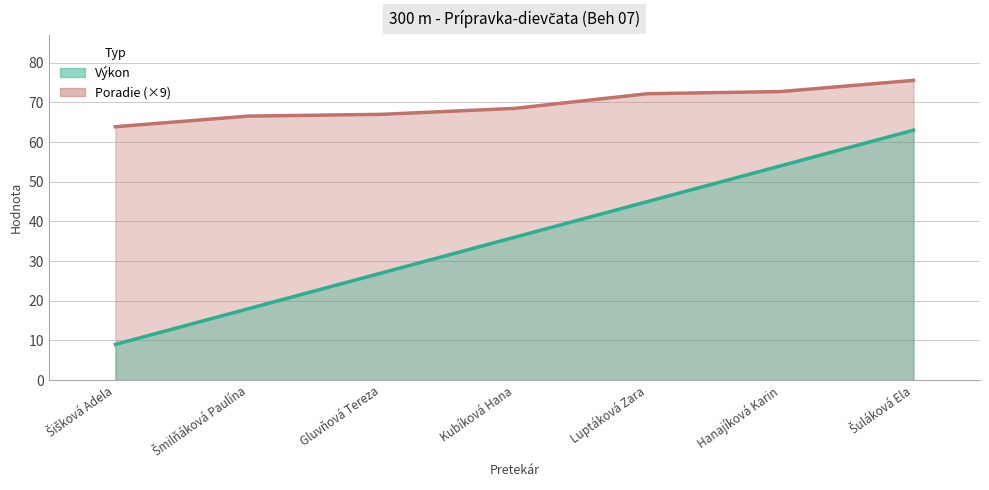

True or false: Poradie and Výkon cross at least once.

False